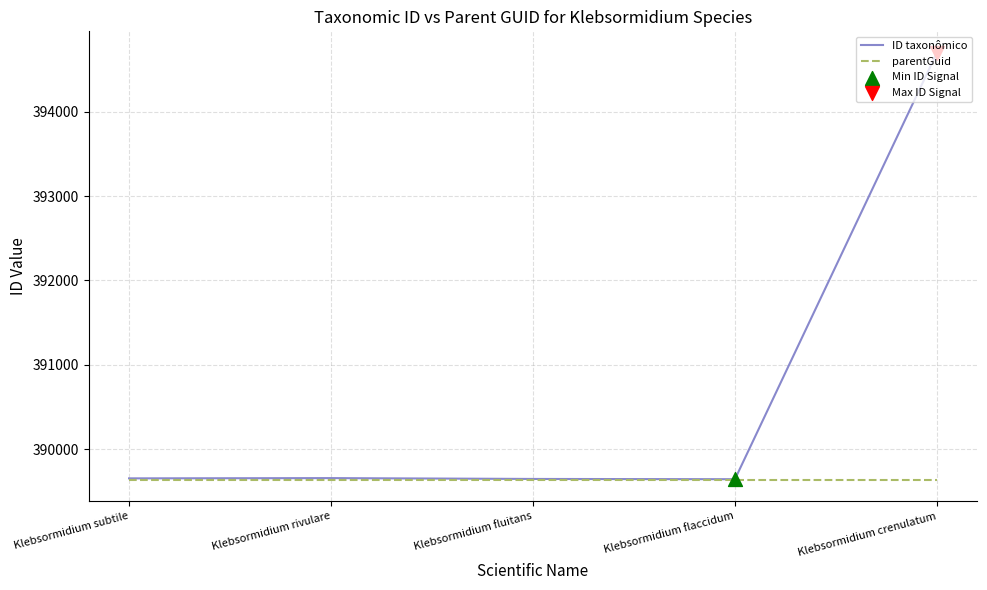

Which series has the largest range (max minus min)?

ID taxonômico